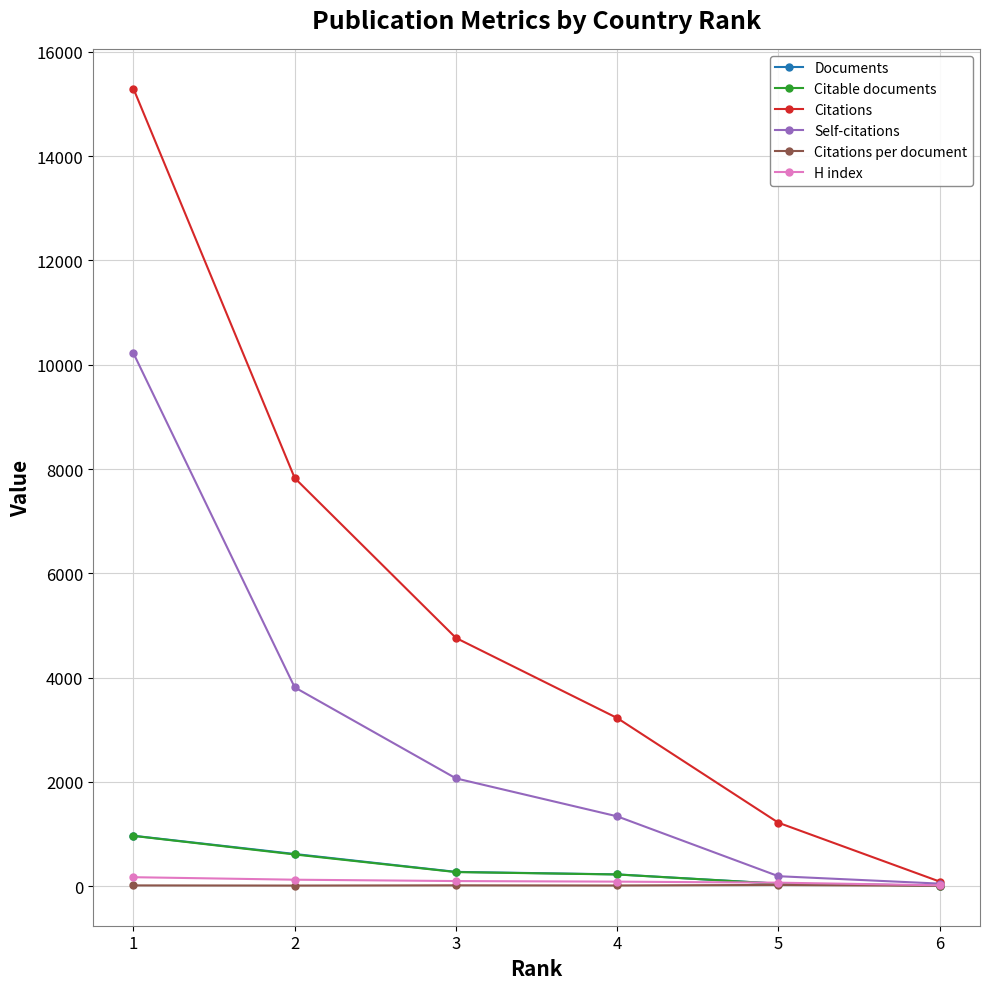

Is the value of H index at 1 greater than the value of Citable documents at 1?

No